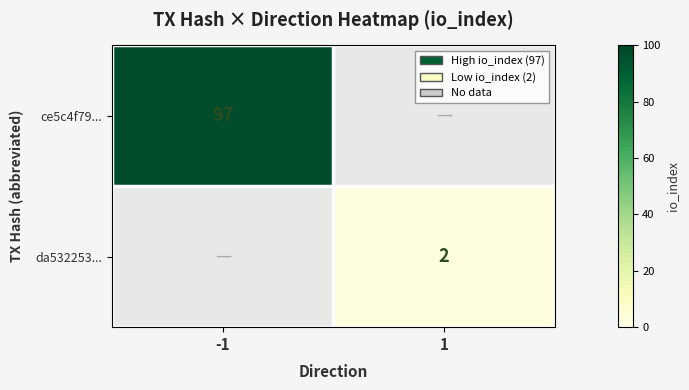

Is the value of ce5c4f79... at -1 greater than the value of da532253... at 1?

Yes